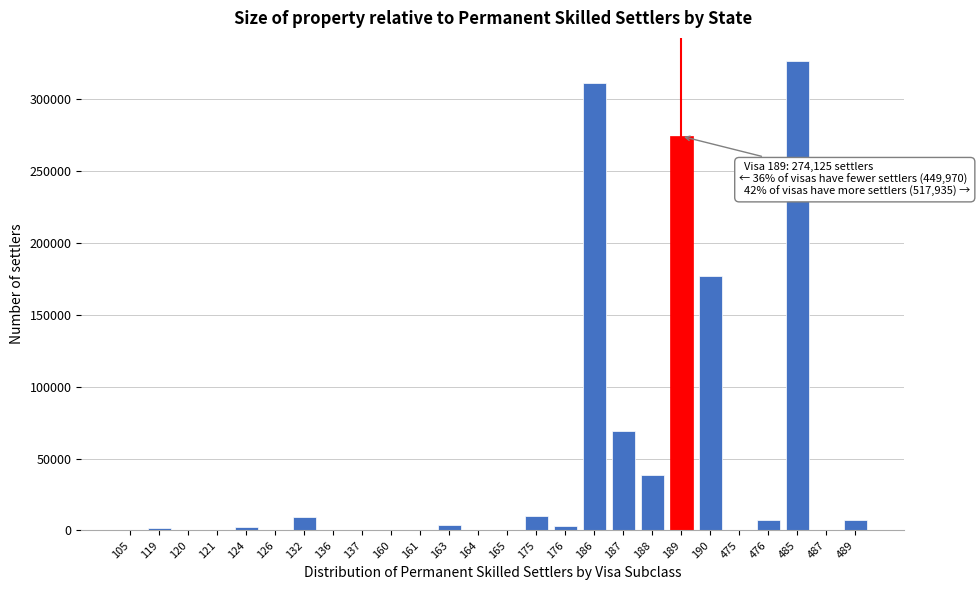

What is the maximum value shown in the chart?

326157